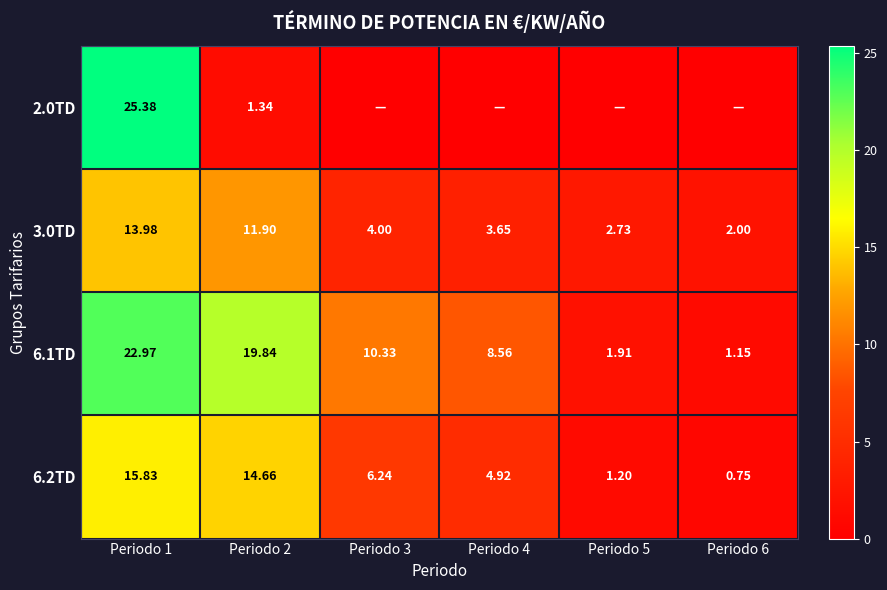

Which series has the largest total across all categories?

6.1TD